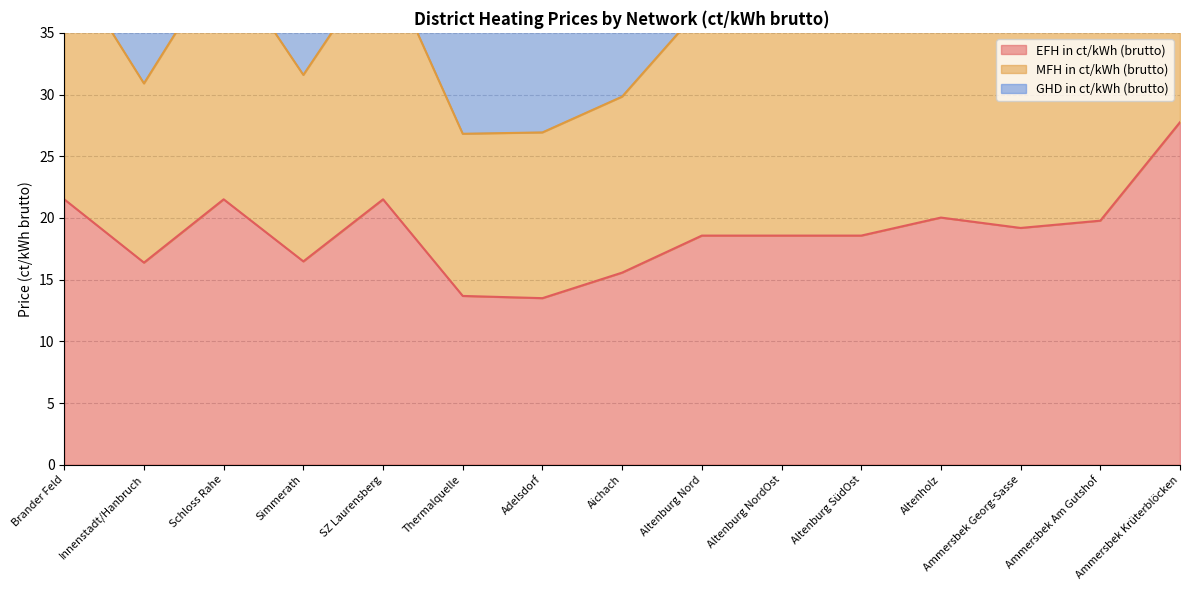

What is the maximum value for EFH in ct/kWh (brutto)?

27.8